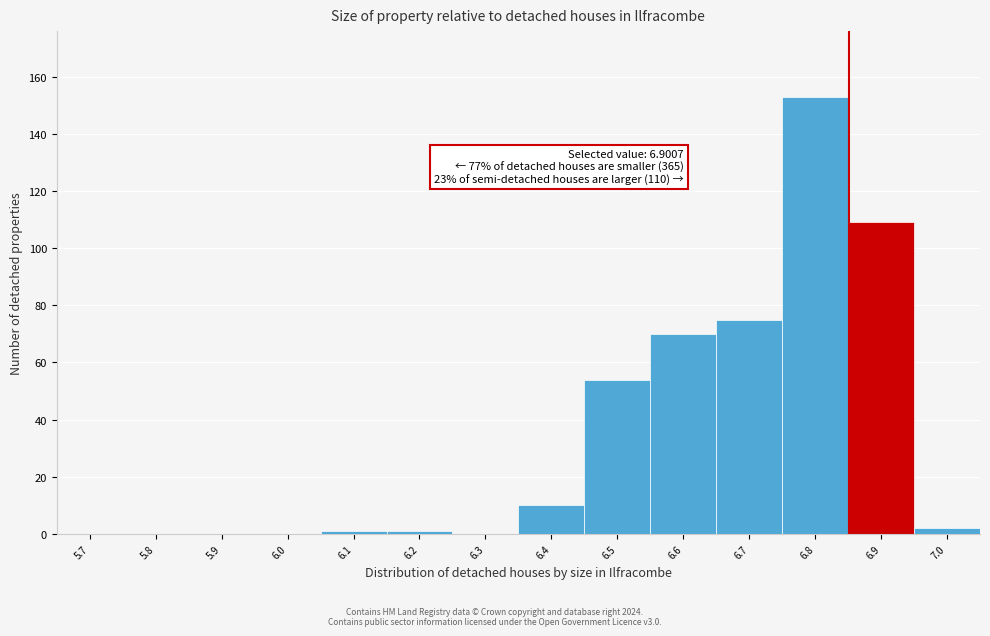

Reading right to left, list all the values displayed in this chart.

7.0=2	6.9=109	6.8=153	6.7=75	6.6=70	6.5=54	6.4=10	6.3=0	6.2=1	6.1=1	6.0=0	5.9=0	5.8=0	5.7=0